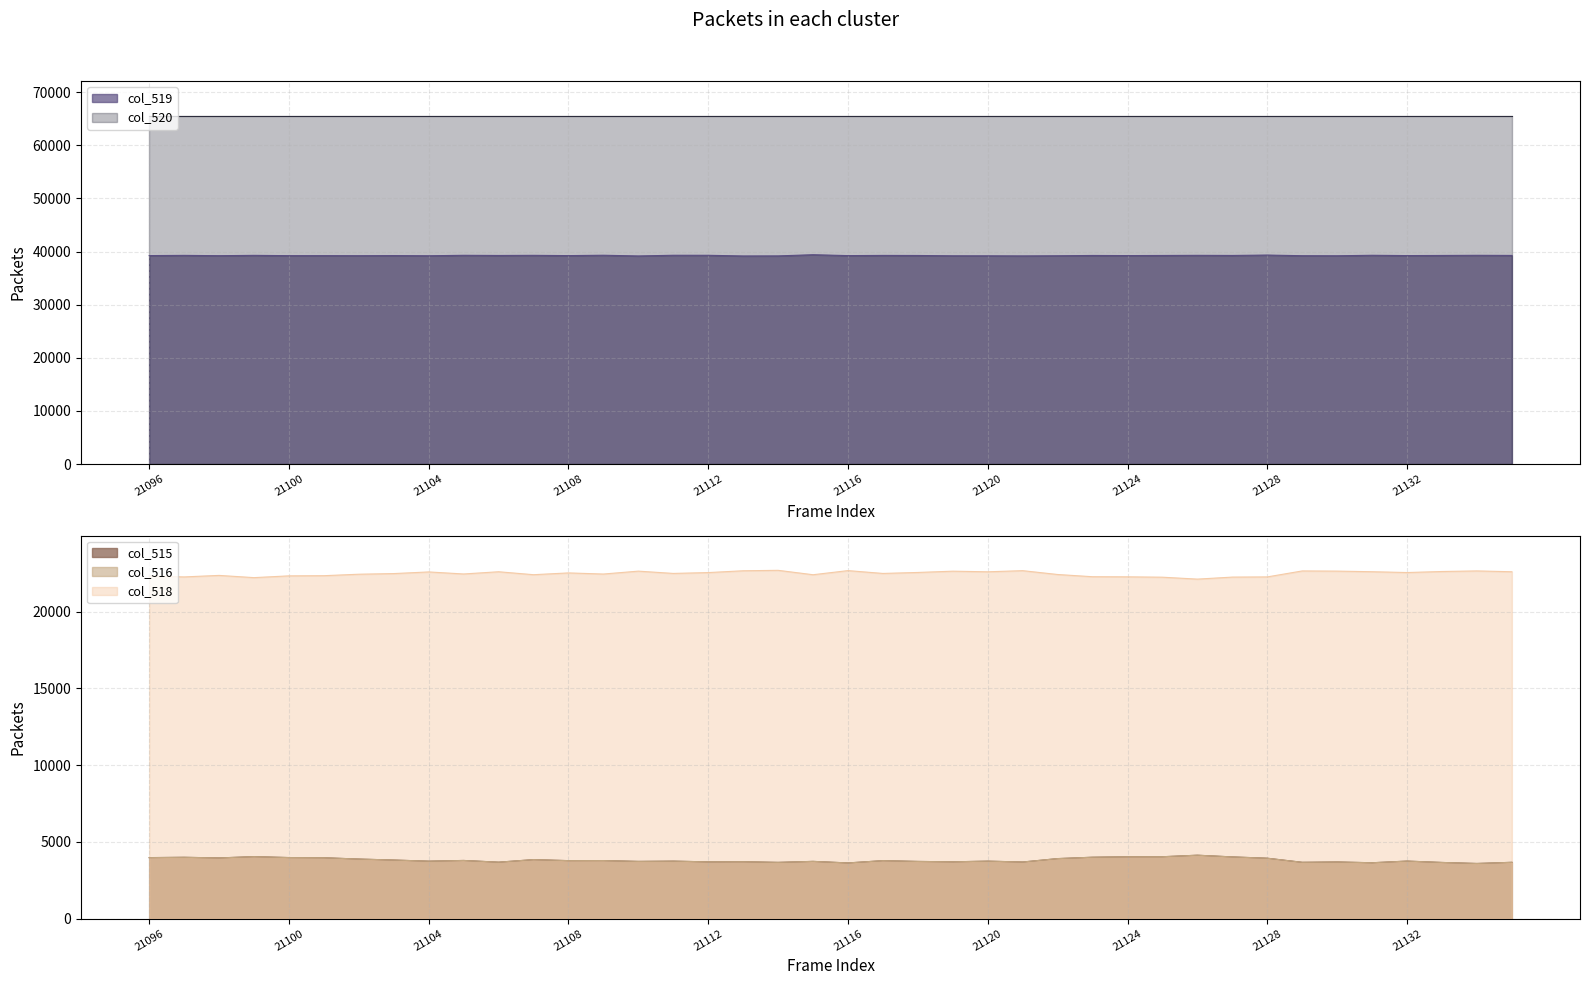

What is the maximum value for col_515?

4130